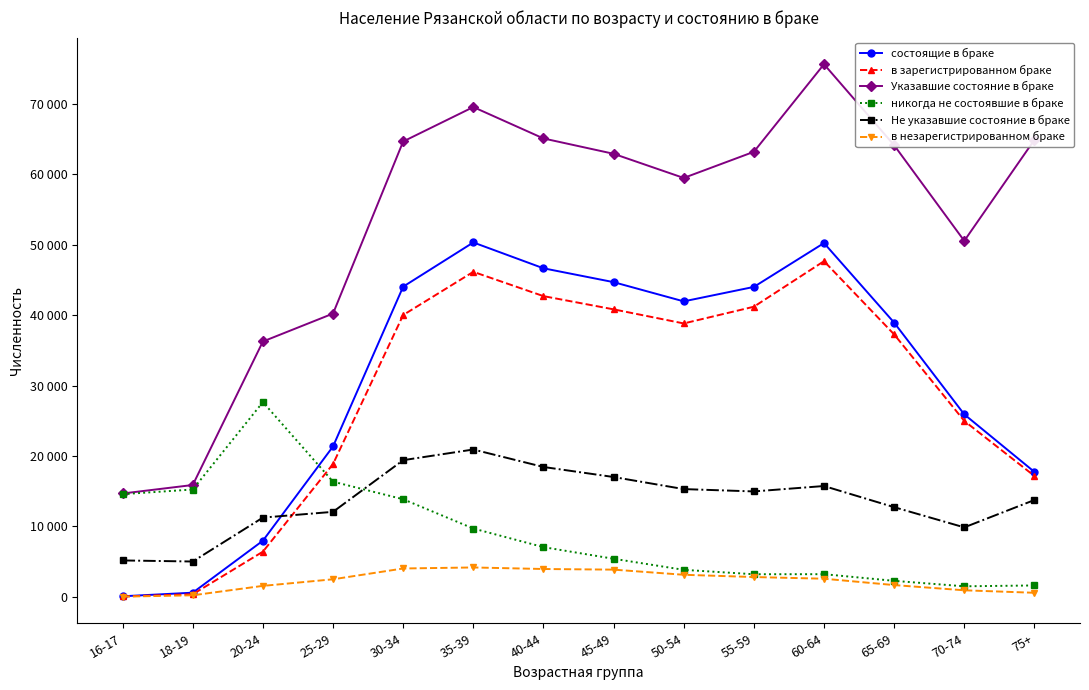

At which category does никогда не состоявшие в браке reach its first local peak?

20-24